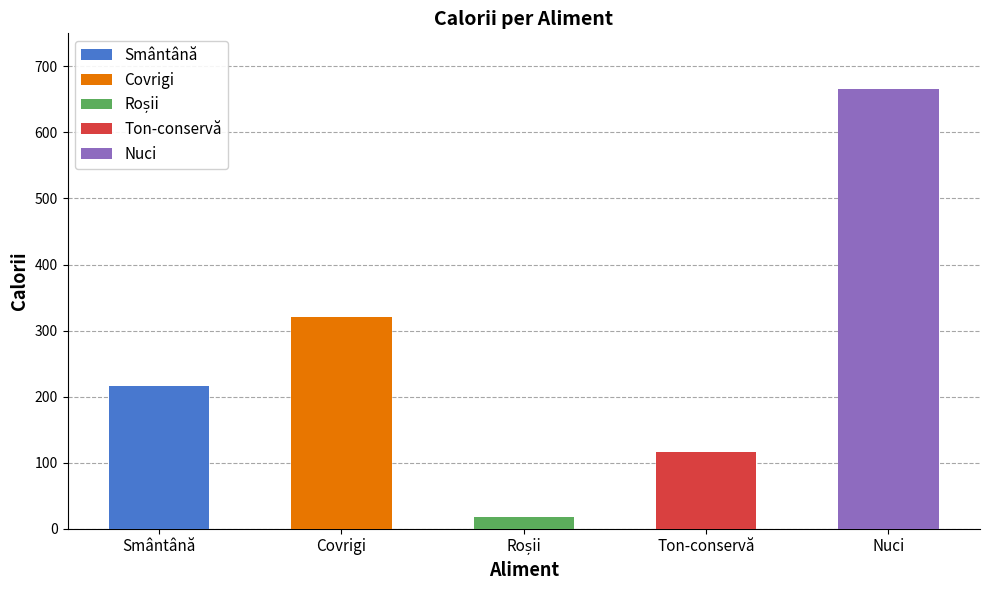

What position from the right is Nuci?

1